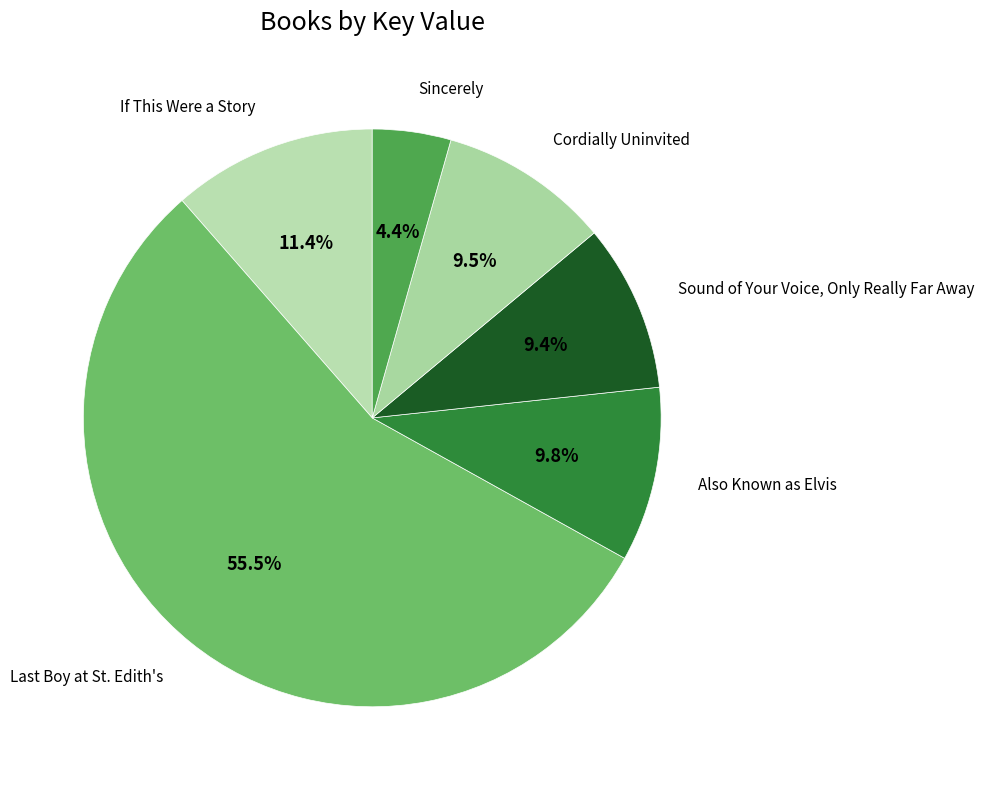

To the nearest percent, what is the average slice percentage?

17%